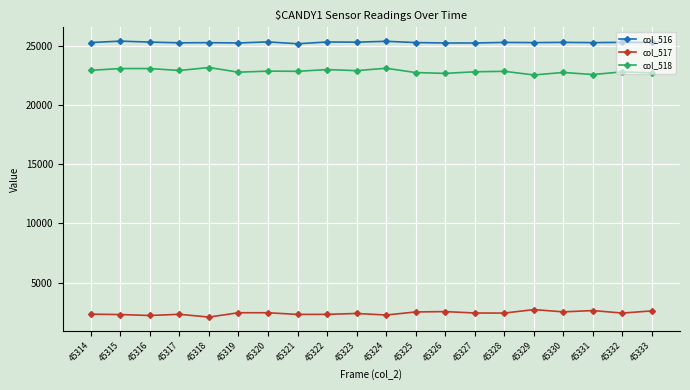

How many lines are shown in the chart?

3